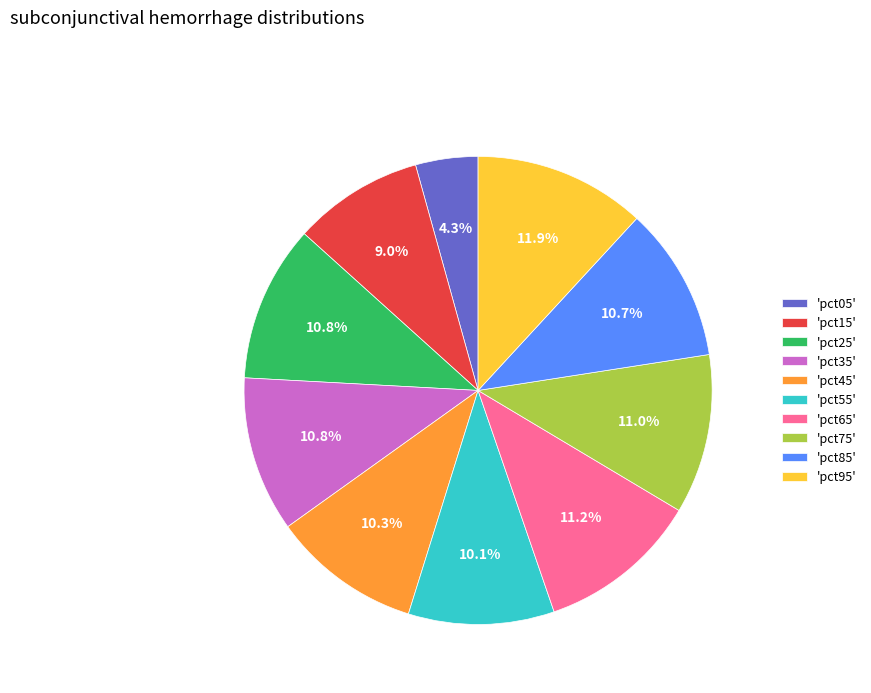

To the nearest percent, what is the difference between the largest and smallest slice percentages?

8%